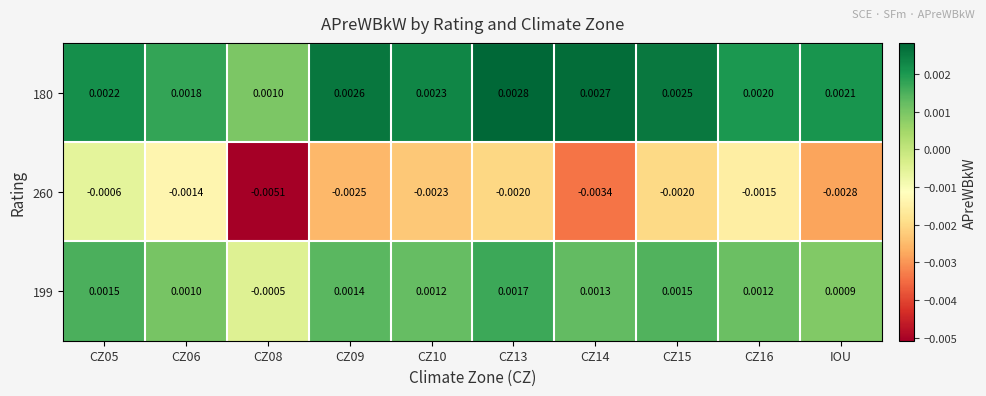

Is the value of 199 at IOU greater than the value of 180 at IOU?

No